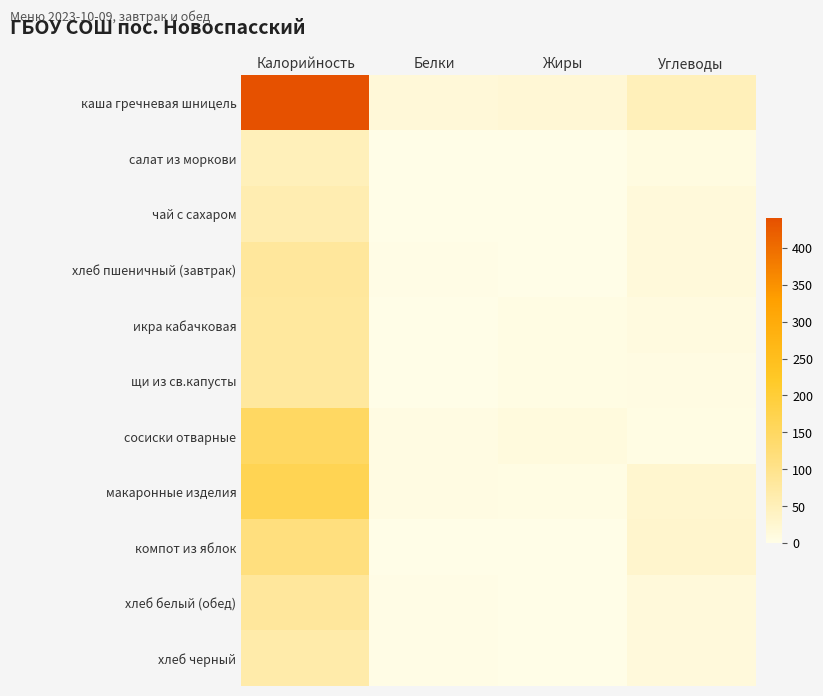

Which series has the largest total across all categories?

каша гречневая шницель